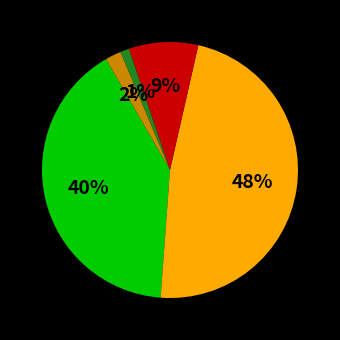

Is there a majority slice in this chart?

No